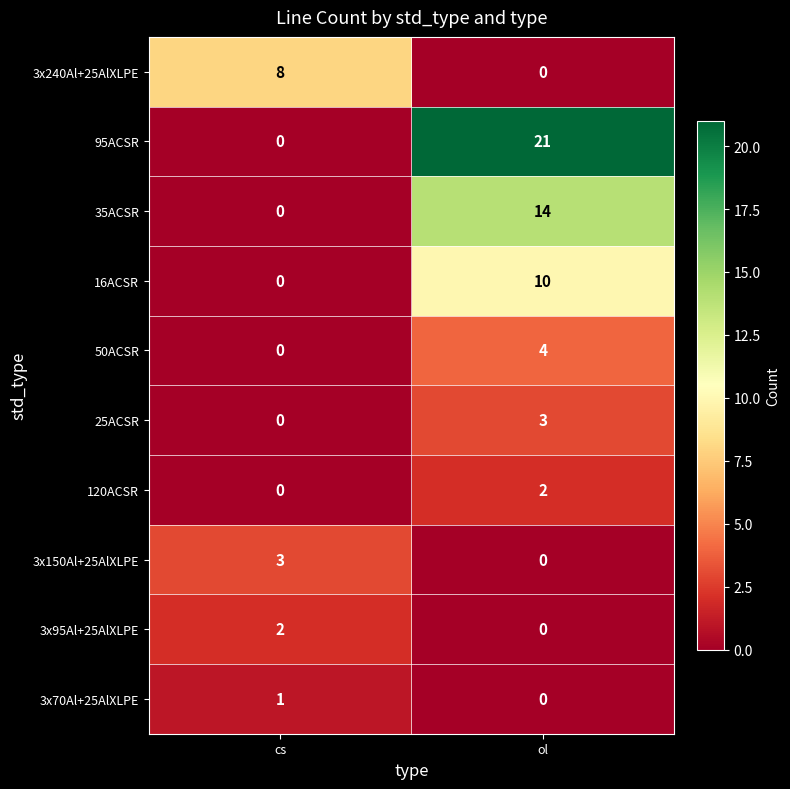

What is the sum of the 50ACSR values at cs and ol?

4